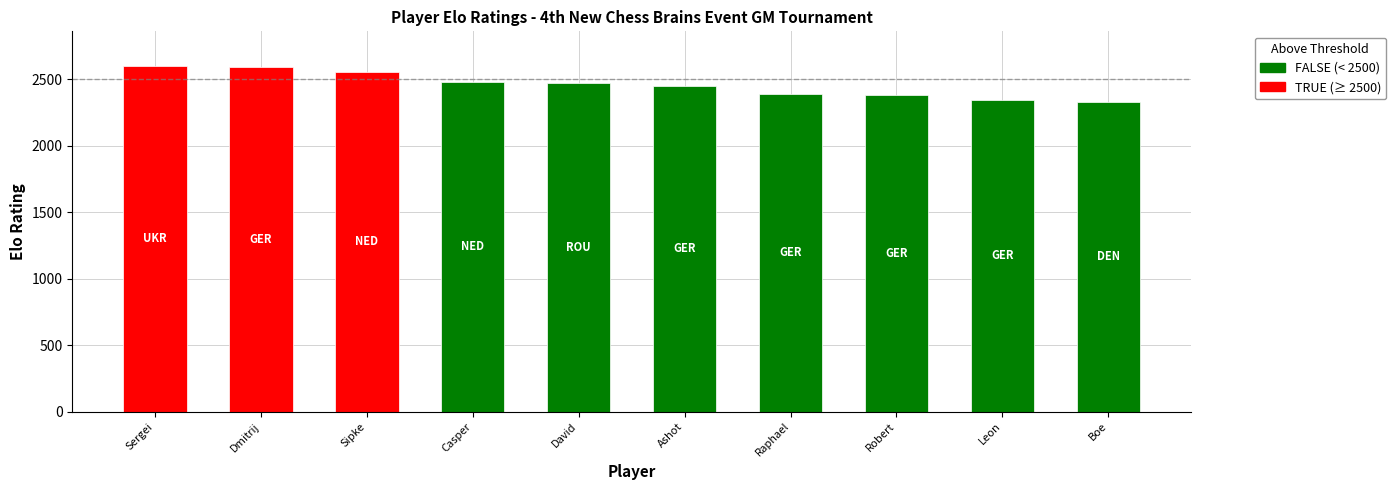

True or false: the data shows 952 at 4.

False